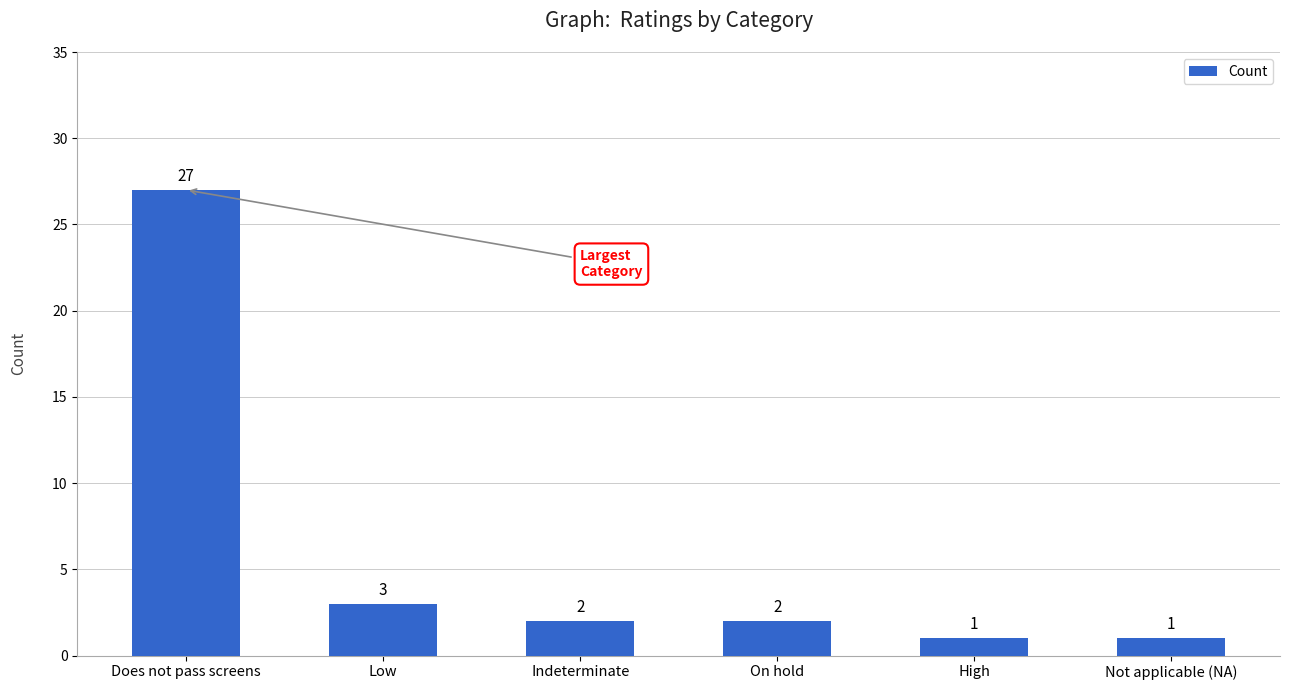

Count the number of categories in the chart.

6